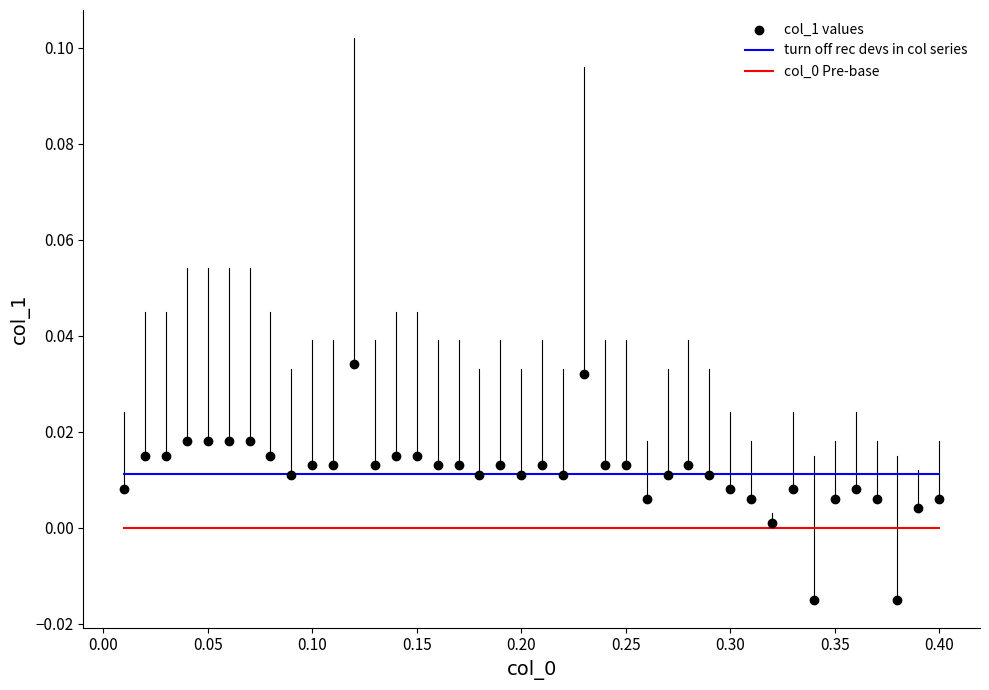

What is the range of X values (max minus min)?

0.4